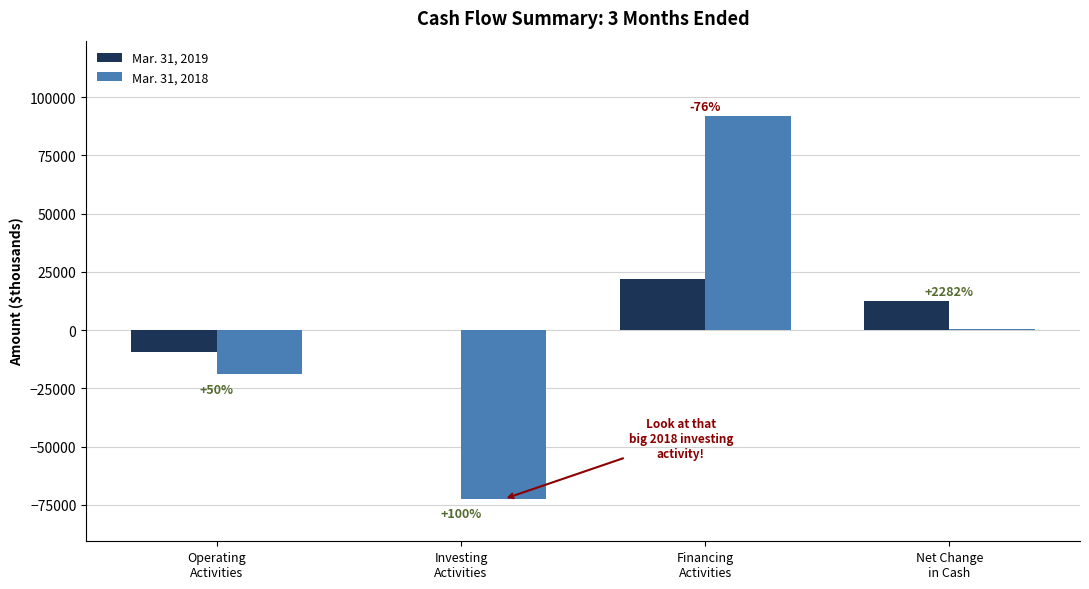

What is the sum of the Mar. 31, 2018 values at Investing
Activities and Operating
Activities?

-91489